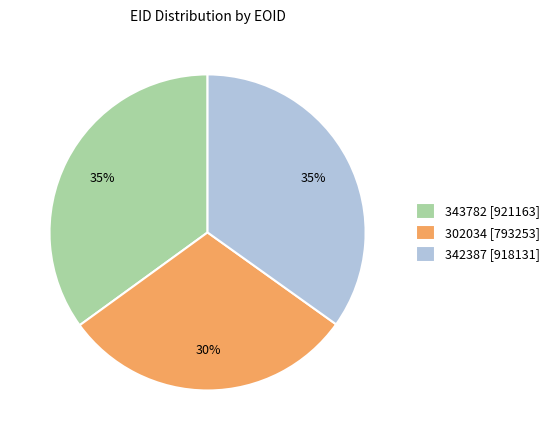

Count the number of slices in the pie.

3